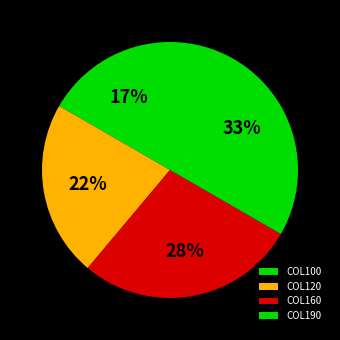

To the nearest percent, what is the difference between the largest and smallest slice percentages?

17%